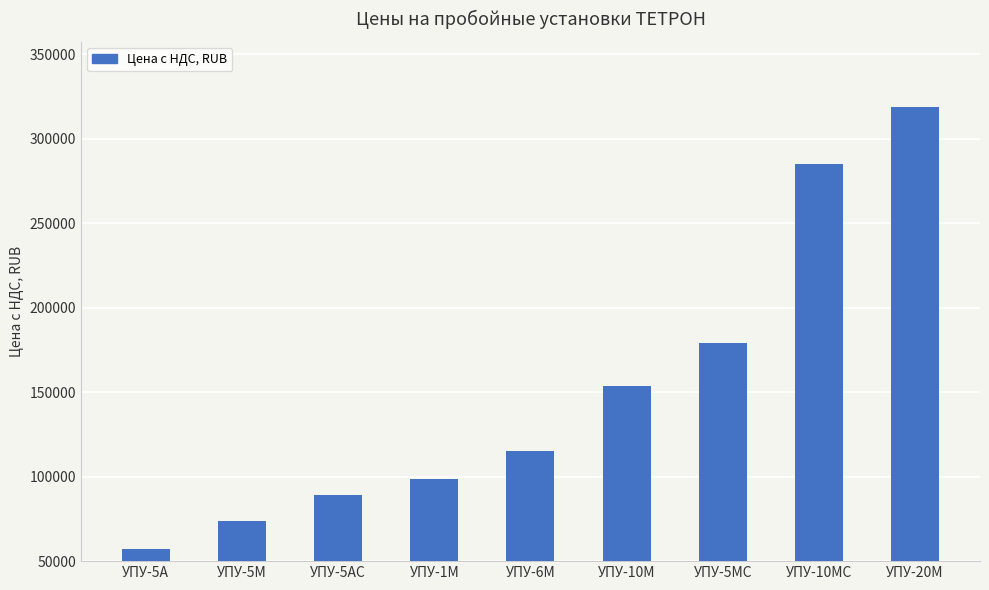

What is the maximum value shown in the chart?

319110